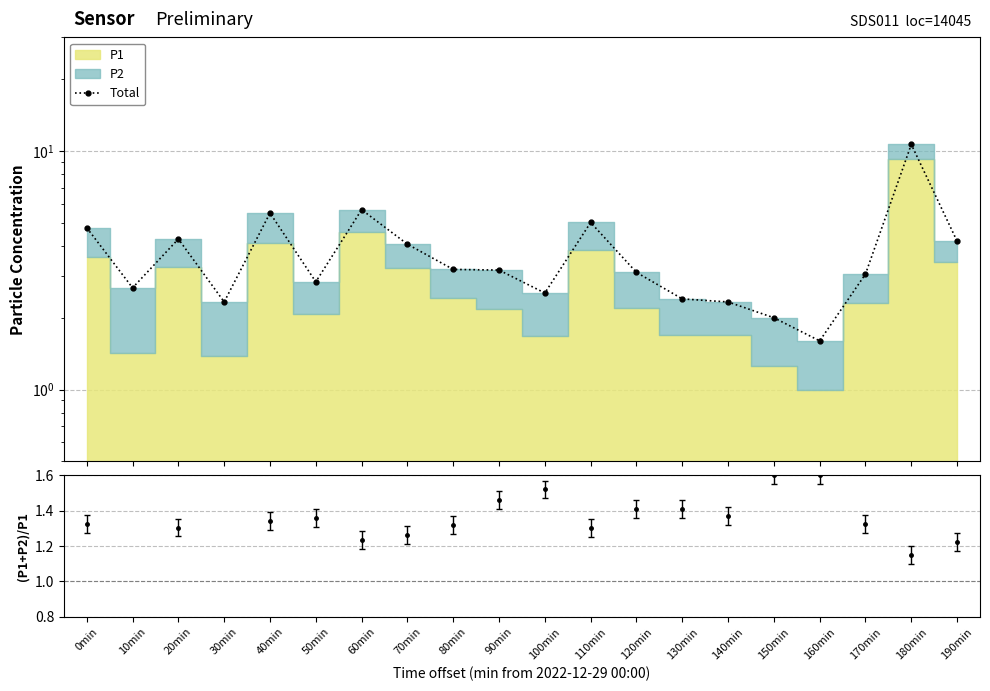

Which category has the lowest value across all series?

160min